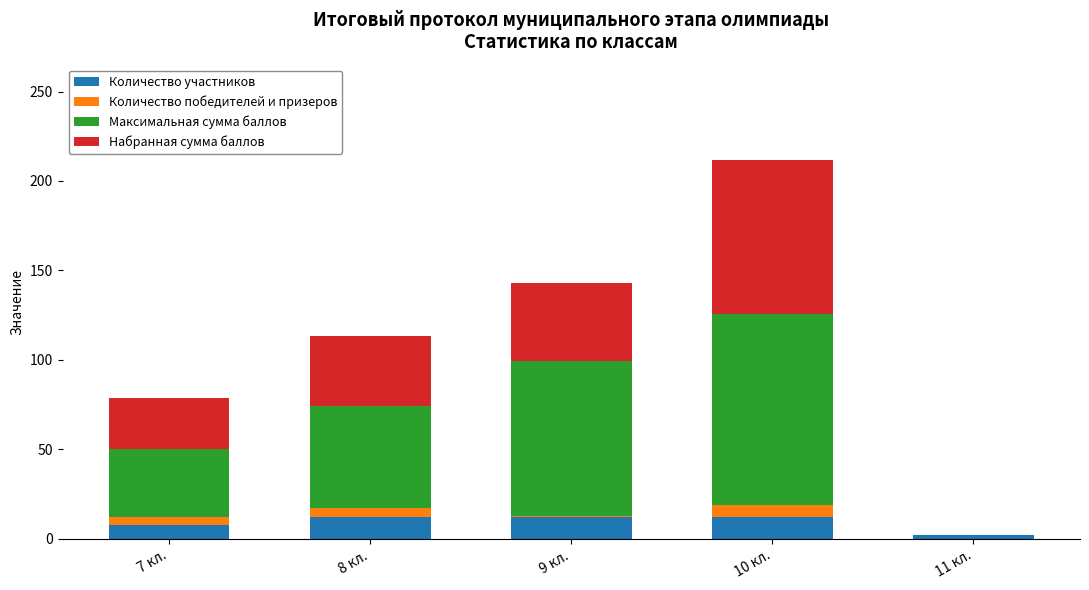

What is the highest value of the Количество участников series?

12.0